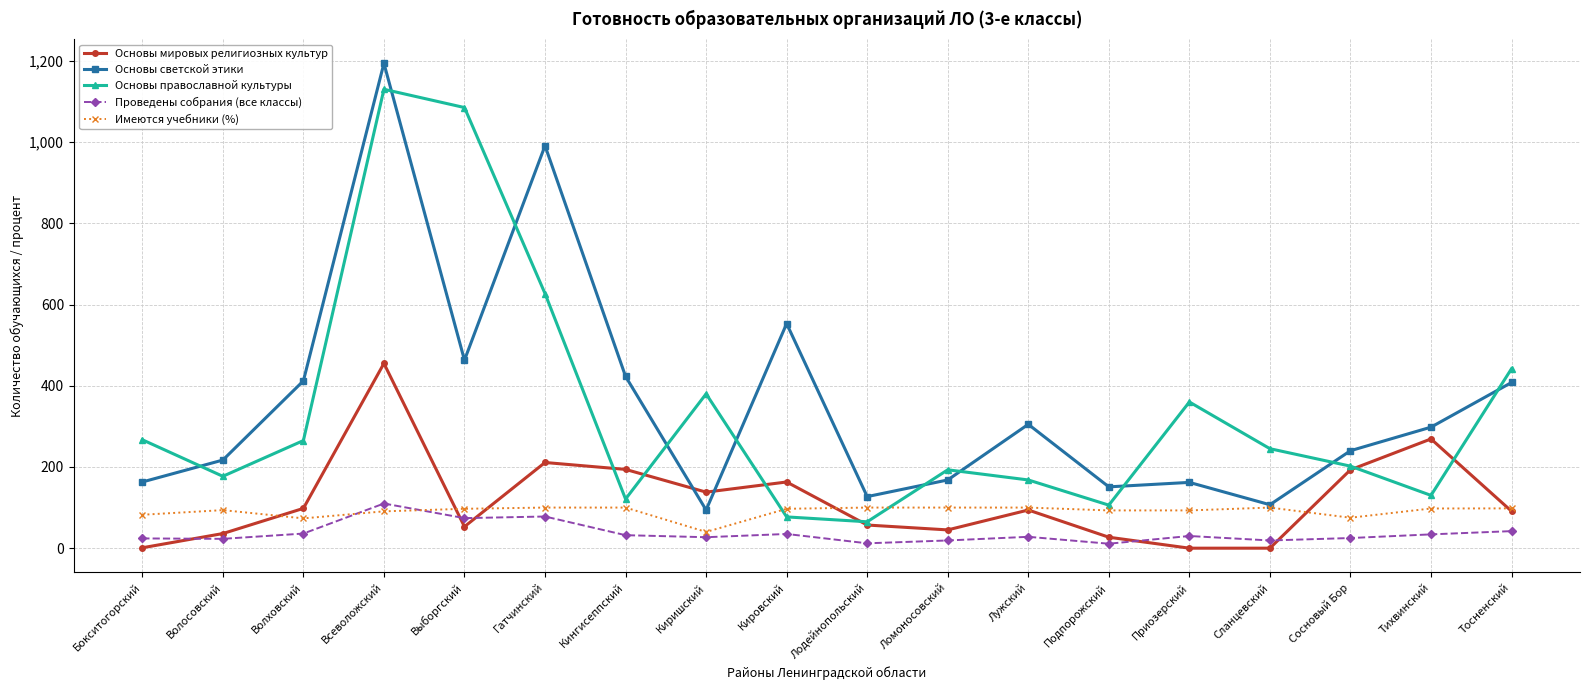

Between Волховский and Лодейнопольский, which series saw the biggest shift?

Основы светской этики